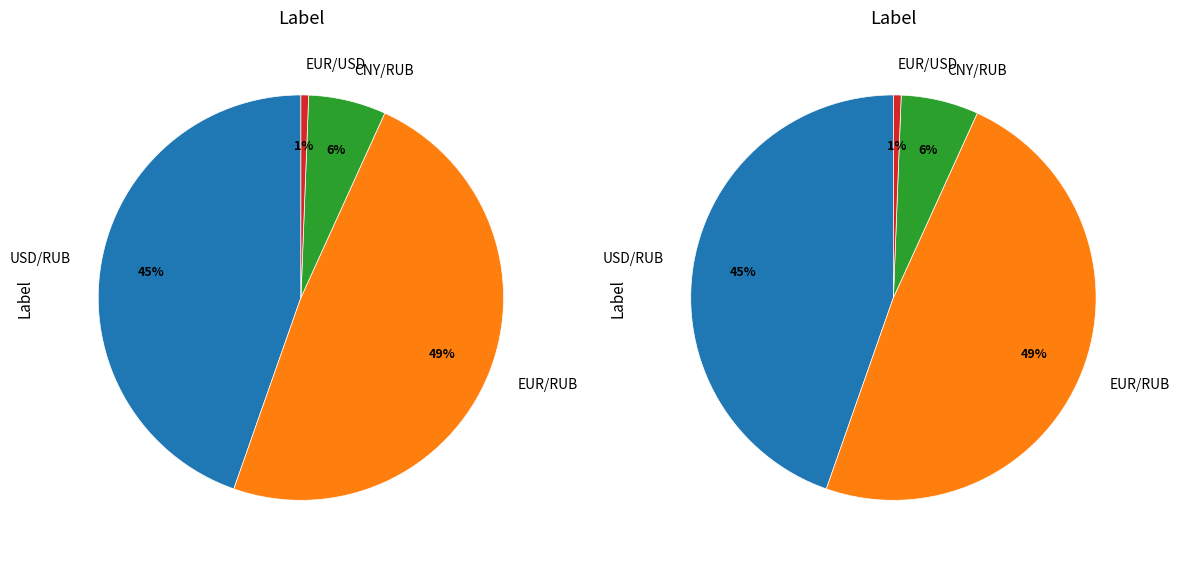

Which slice is the smallest?

EUR/USD